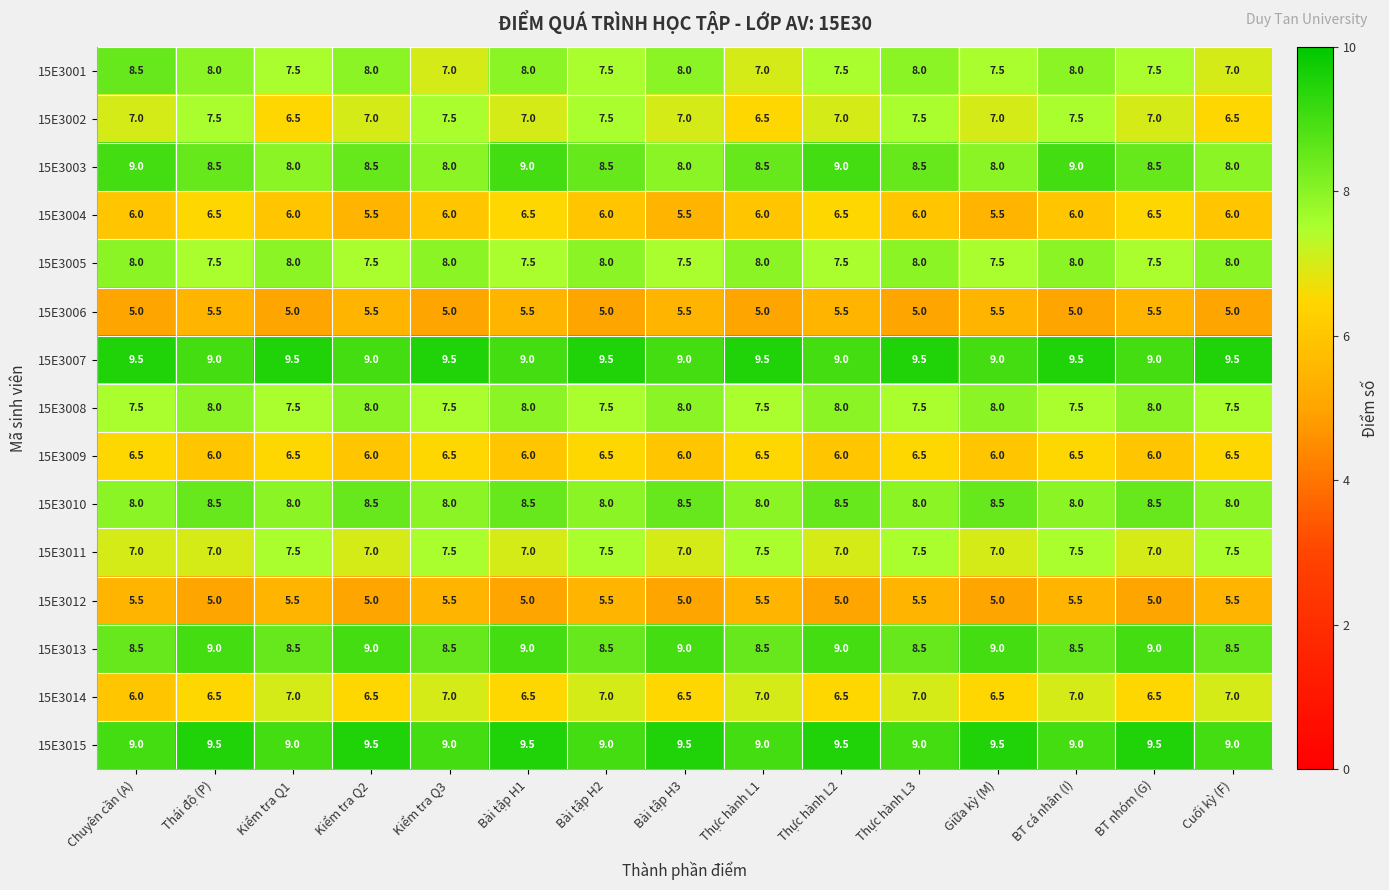

Which series has the widest spread of values?

15E3001